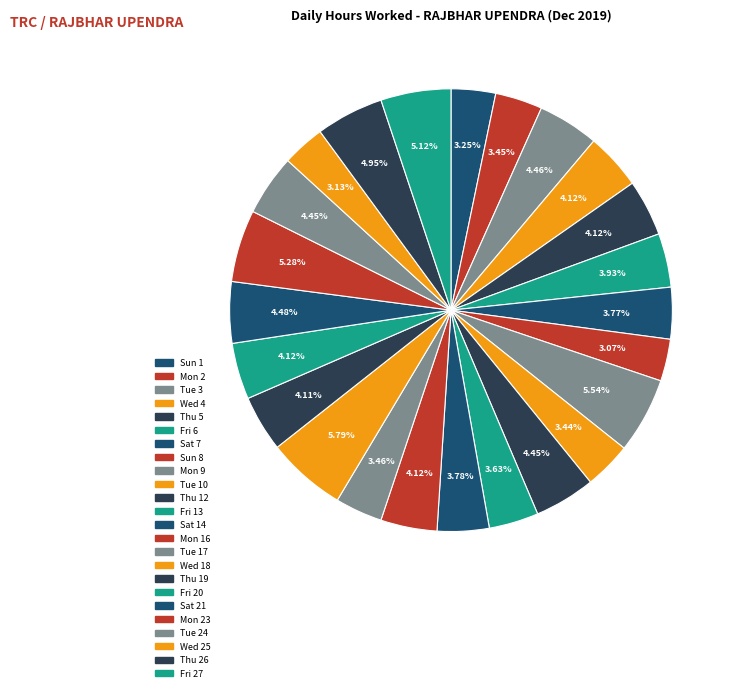

To the nearest percent, what is the difference between the largest and smallest slice percentages?

3%